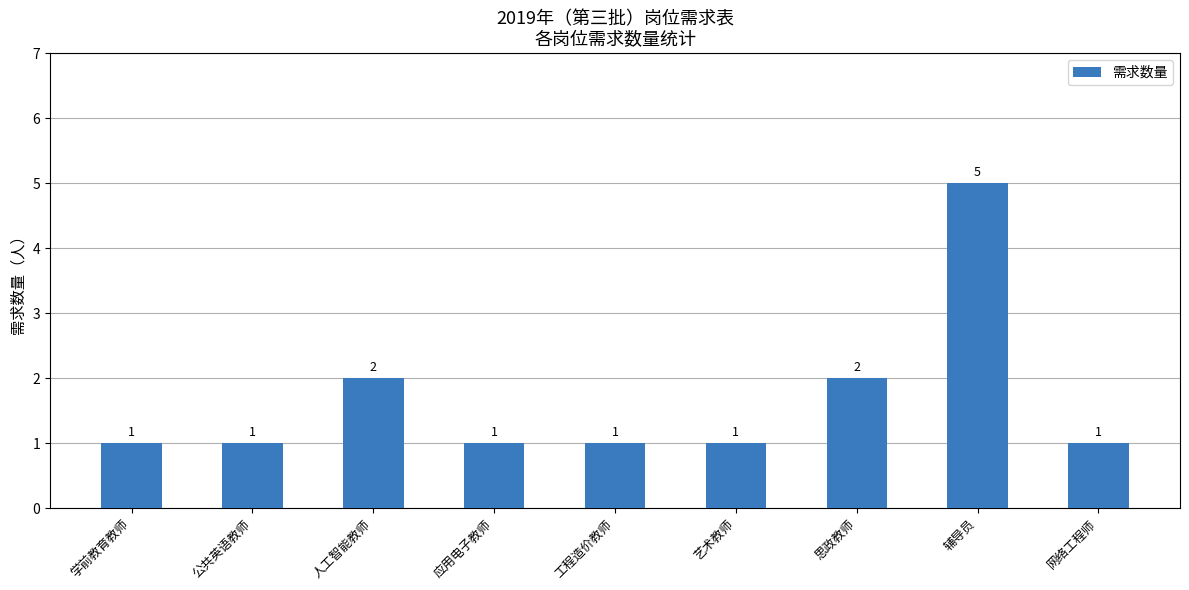

Are the bars horizontal?

No